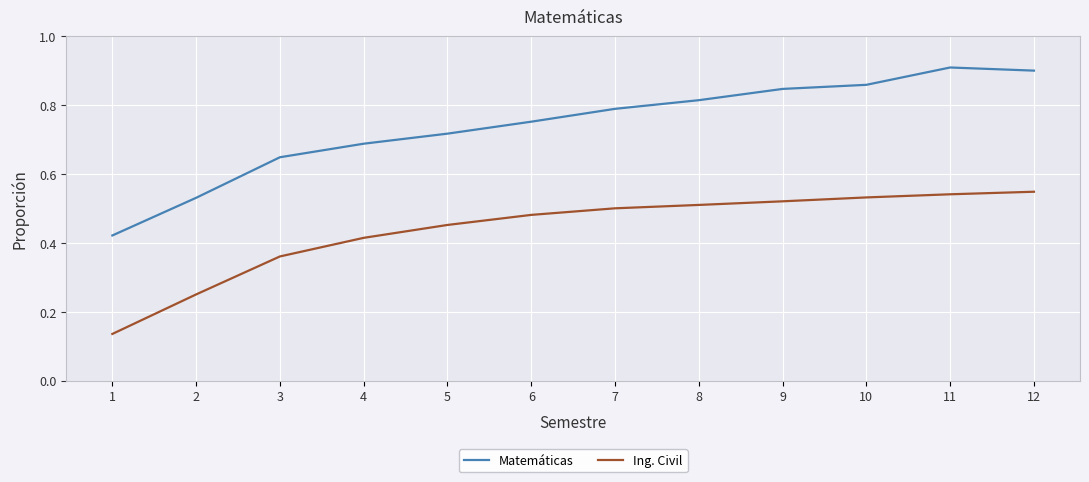

At 5, list the series in order from smallest to largest.

Ing. Civil, Matemáticas